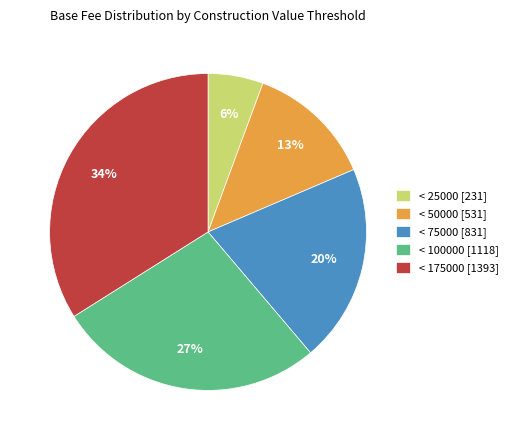

How many slices are in this pie chart?

5